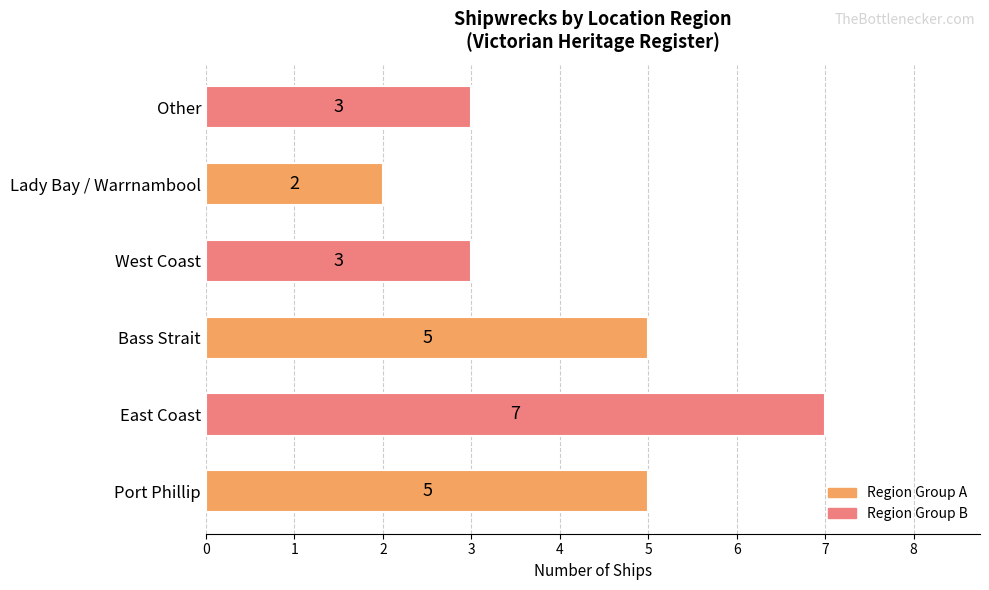

What is the difference between the maximum and minimum values?

5